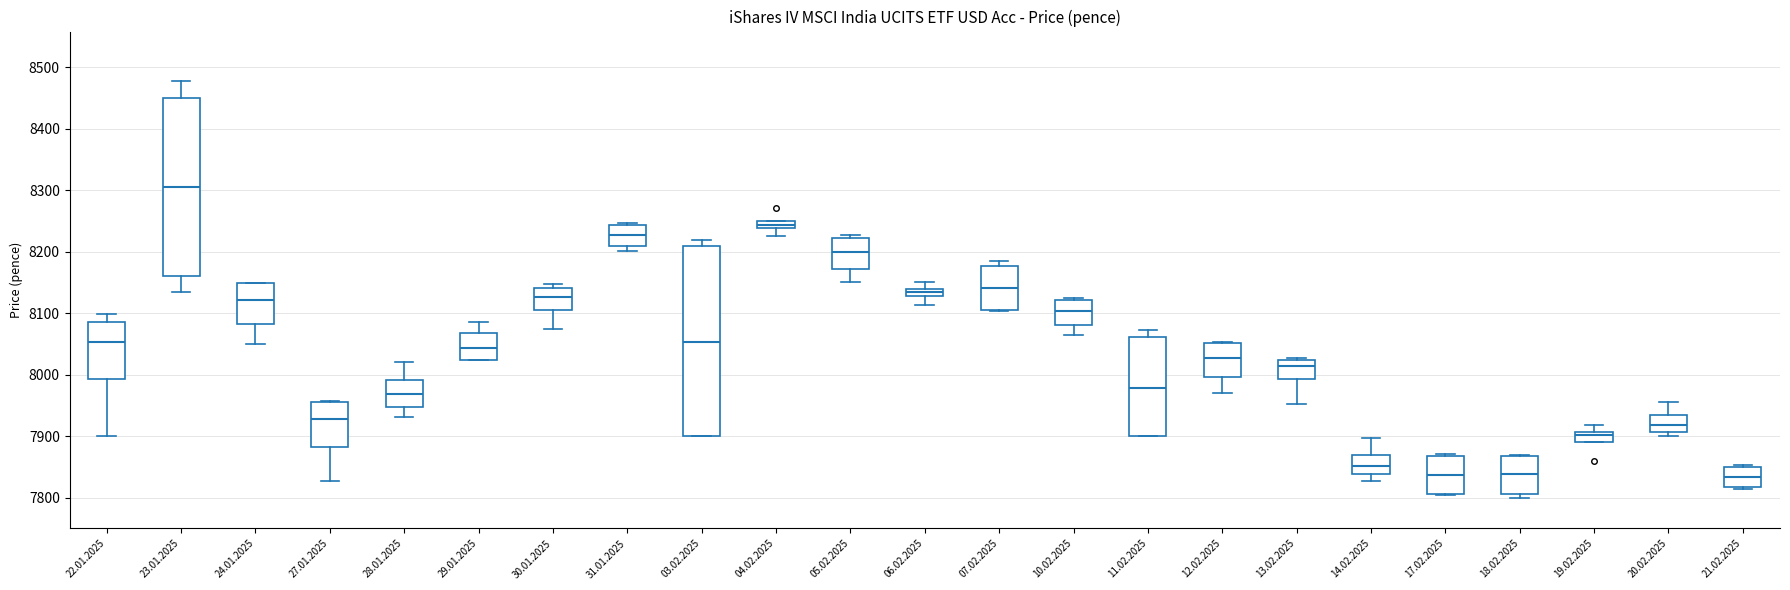

Where does the upper whisker of the box for 03.02.2025 end on the y-axis? The values are not printed on the chart, so give them approximately, as read against the axis.

8220